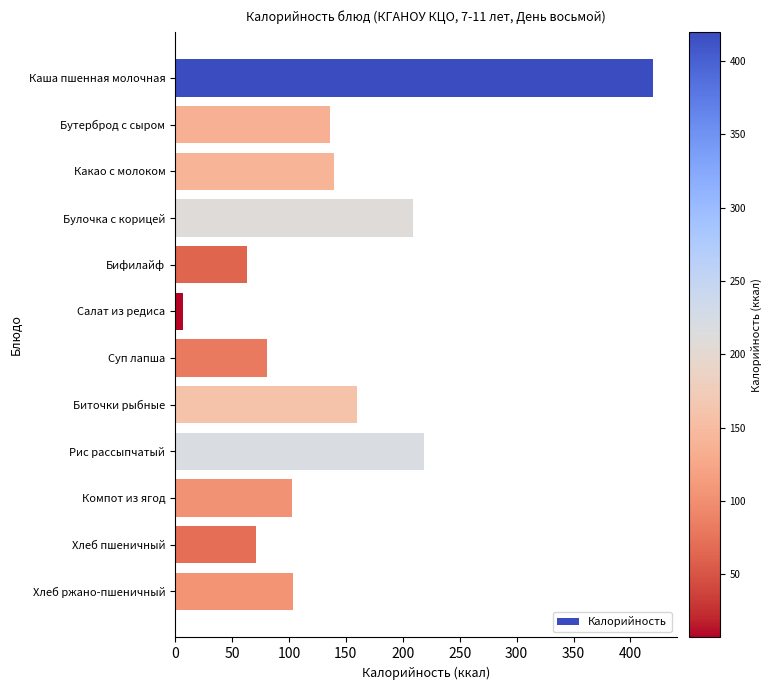

What is the minimum value shown in the chart?

7